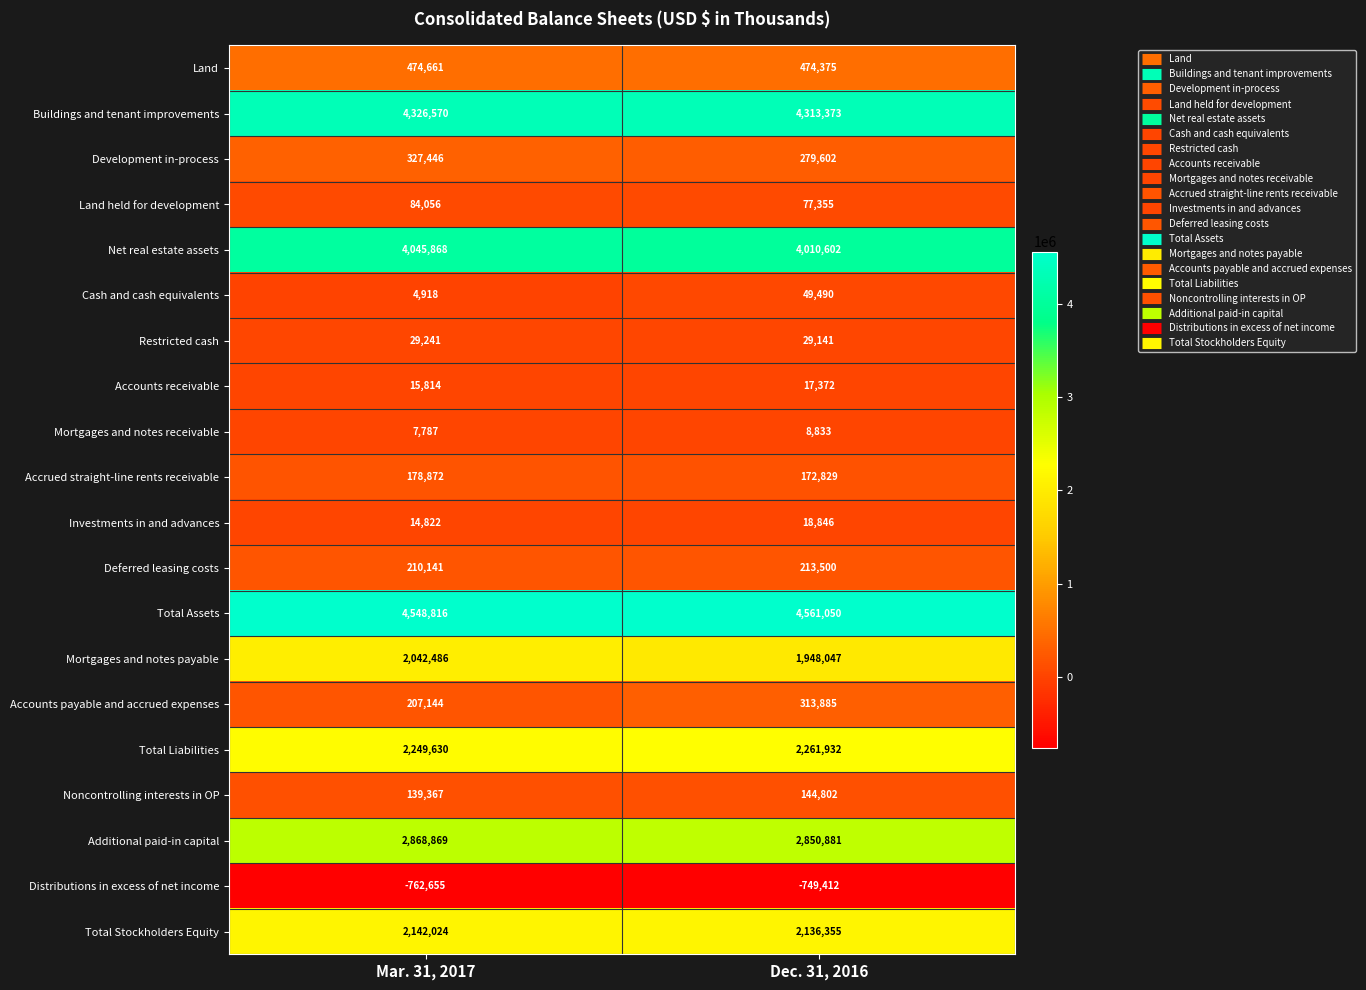

The value of Additional paid-in capital at Dec. 31, 2016 is 2850881. True or false?

True